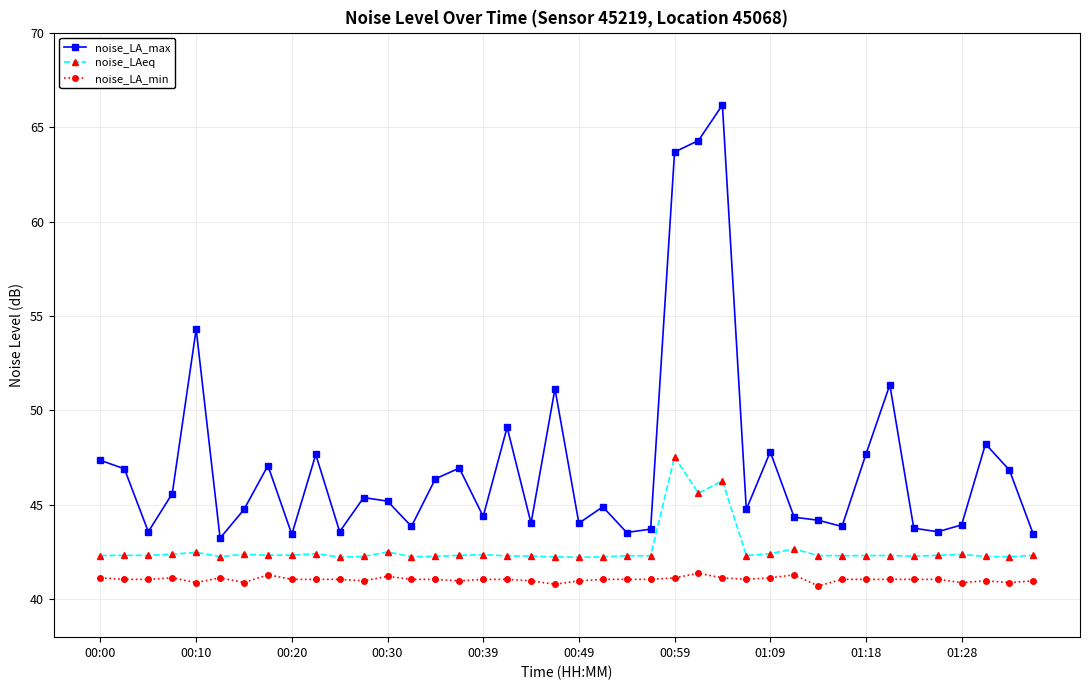

What is the lowest value of the noise_LAeq series?

42.2